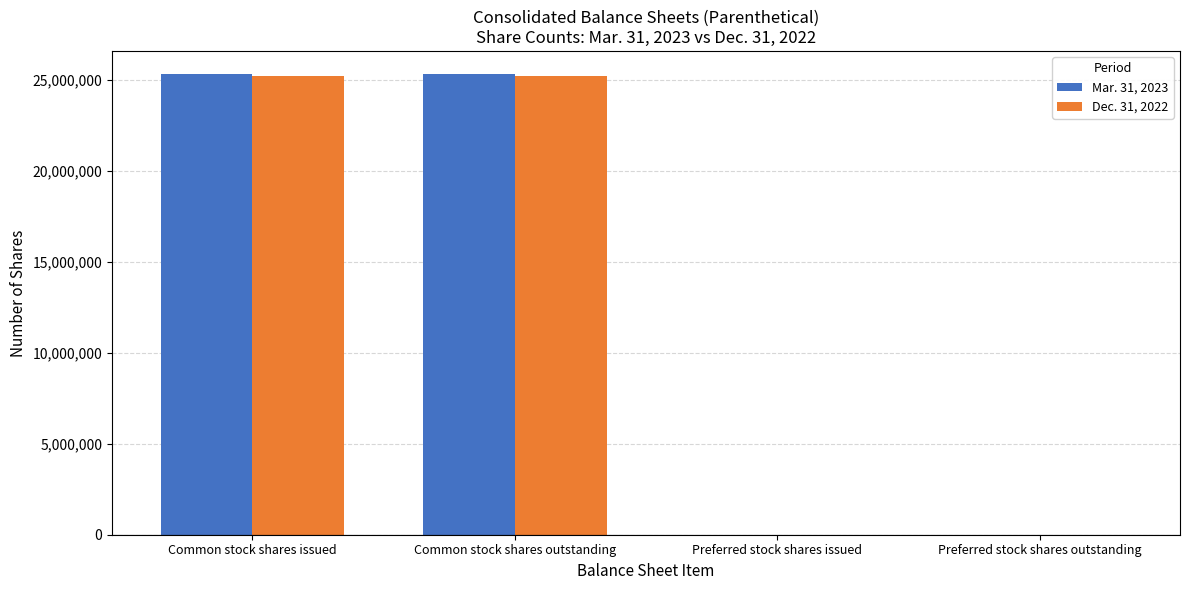

How many groups of bars are there?

4